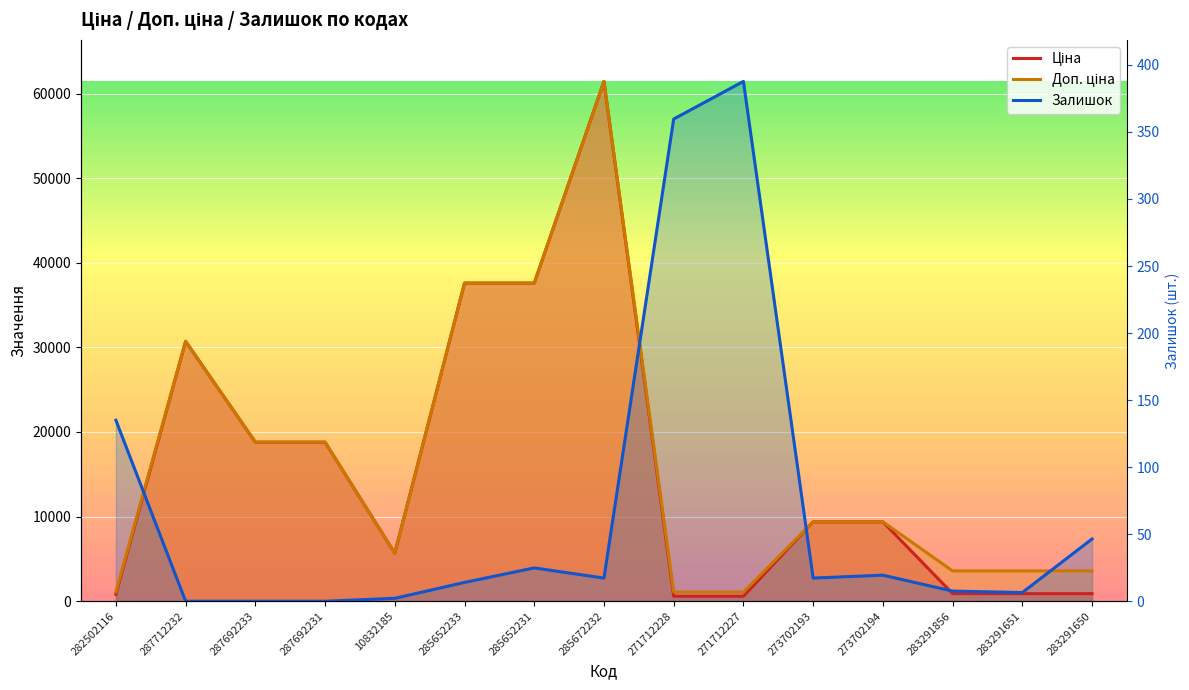

At which category does the chart reach its minimum across all series?

287712232